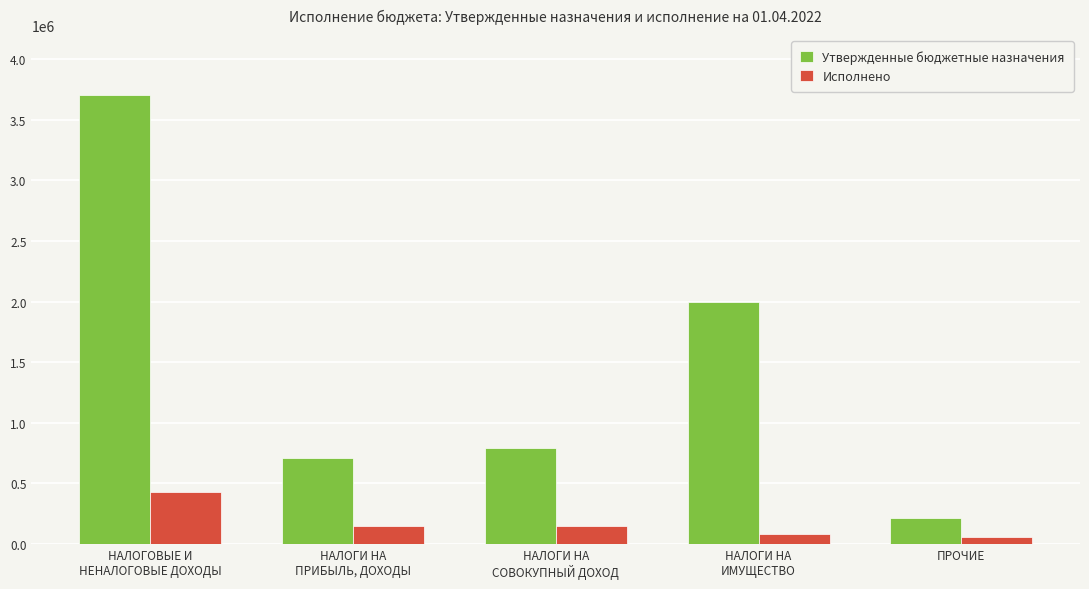

Between НАЛОГОВЫЕ И
НЕНАЛОГОВЫЕ ДОХОДЫ and НАЛОГИ НА
ИМУЩЕСТВО, which series saw the biggest shift?

Утвержденные бюджетные назначения